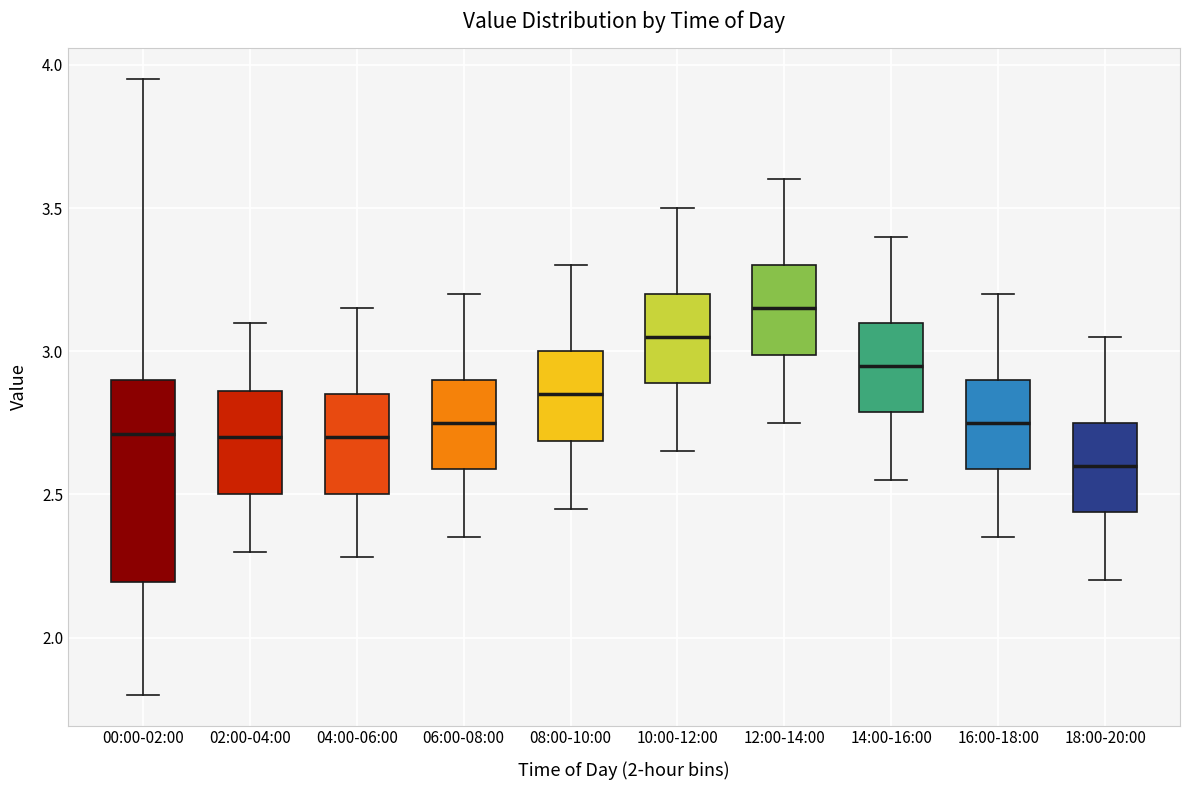

Comparing the boxes themselves (not the whiskers), which one is the tallest?

00:00-02:00